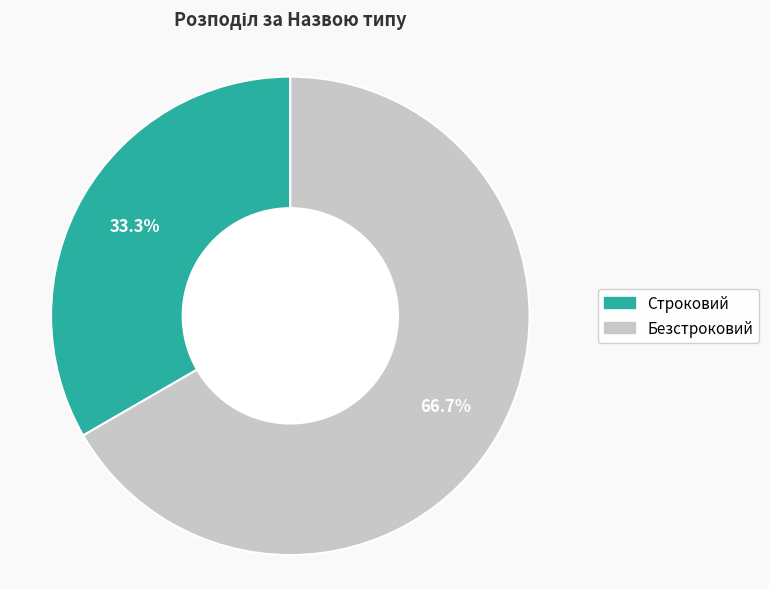

Rank the categories by value from highest to lowest.

Безстроковий, Строковий